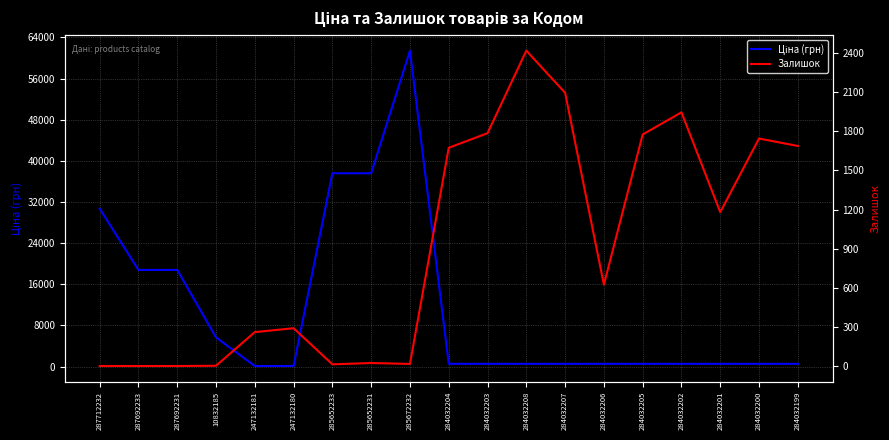

What are all the series names shown in the legend?

Ціна (грн), Залишок